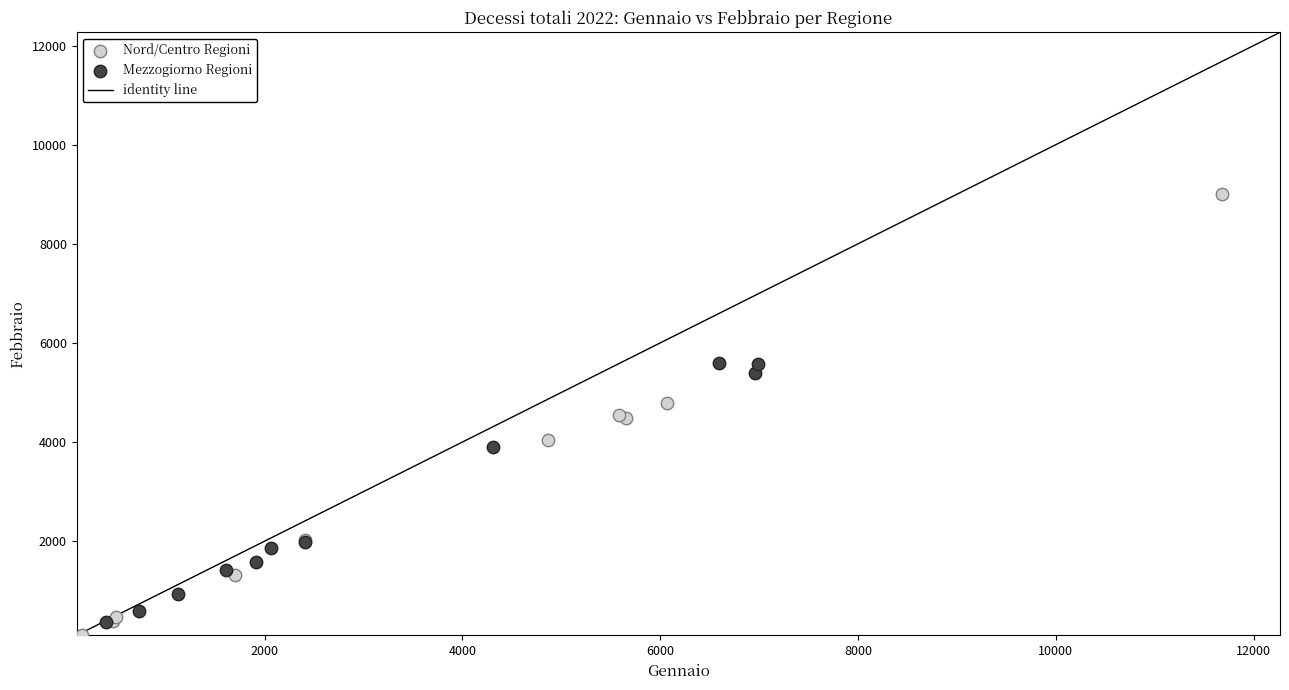

Which series reaches the maximum Y coordinate?

Nord/Centro Regioni